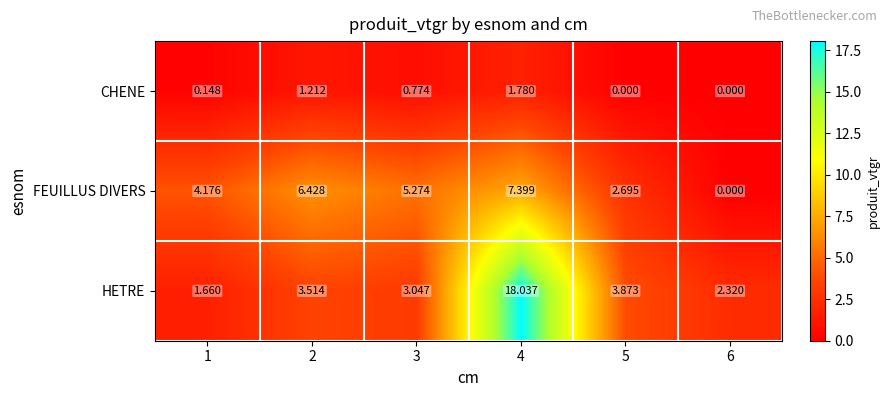

What is the greatest value displayed?

18.0